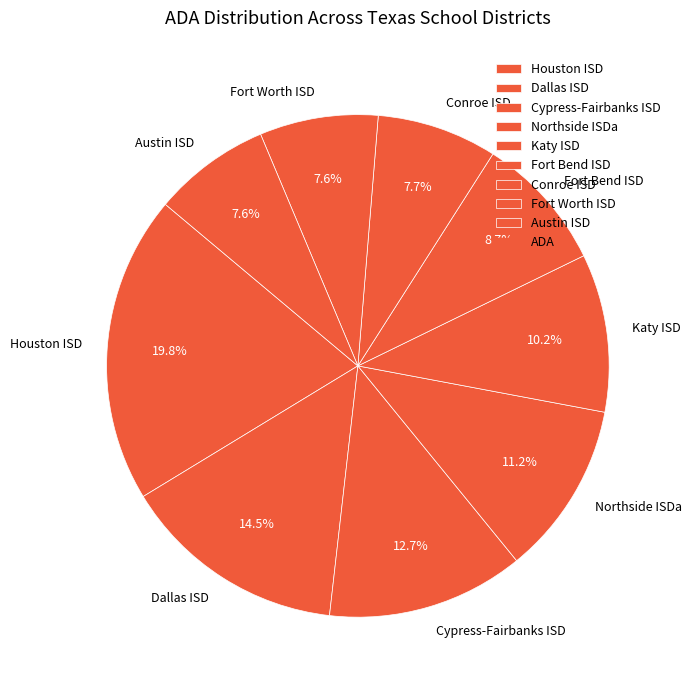

How many segments does this pie chart have?

9